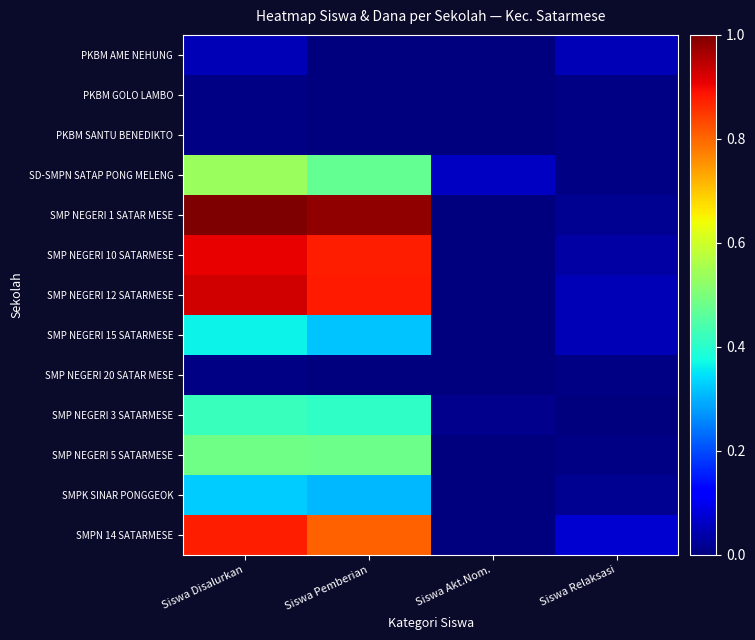

What is the greatest value displayed?

1.0